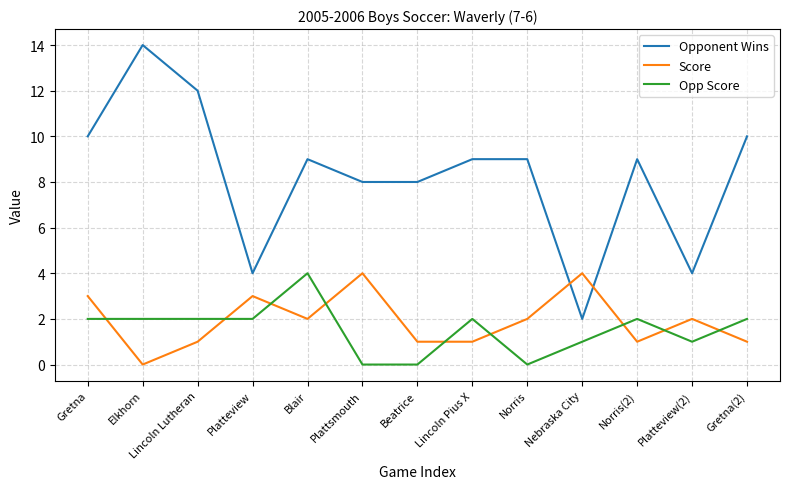

After their last crossing, which series has the higher values: Opp Score or Score?

Opp Score